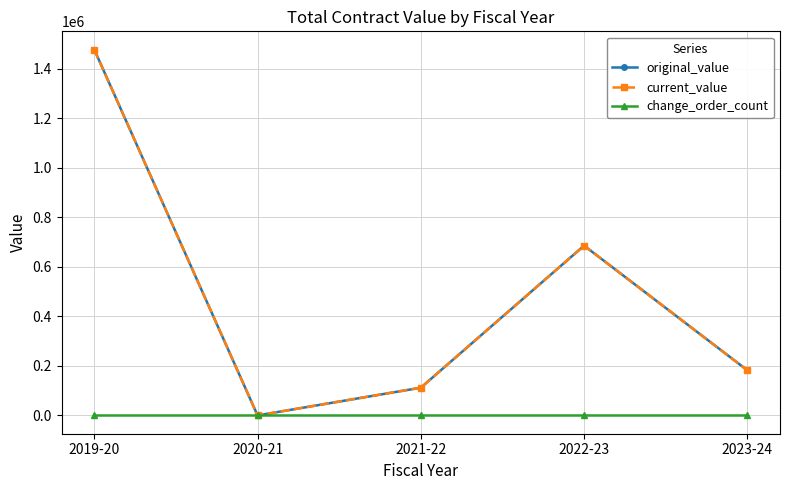

Reading left to right, what are all the values shown in this chart?

original_value: 2019-20=1476543.3	2020-21=6.0	2021-22=112000.0	2022-23=685324.1	2023-24=182300.0
current_value: 2019-20=1476543.3	2020-21=6.0	2021-22=112000.0	2022-23=685324.1	2023-24=182300.0
change_order_count: 2019-20=0.0	2020-21=0.0	2021-22=0.0	2022-23=0.0	2023-24=0.0